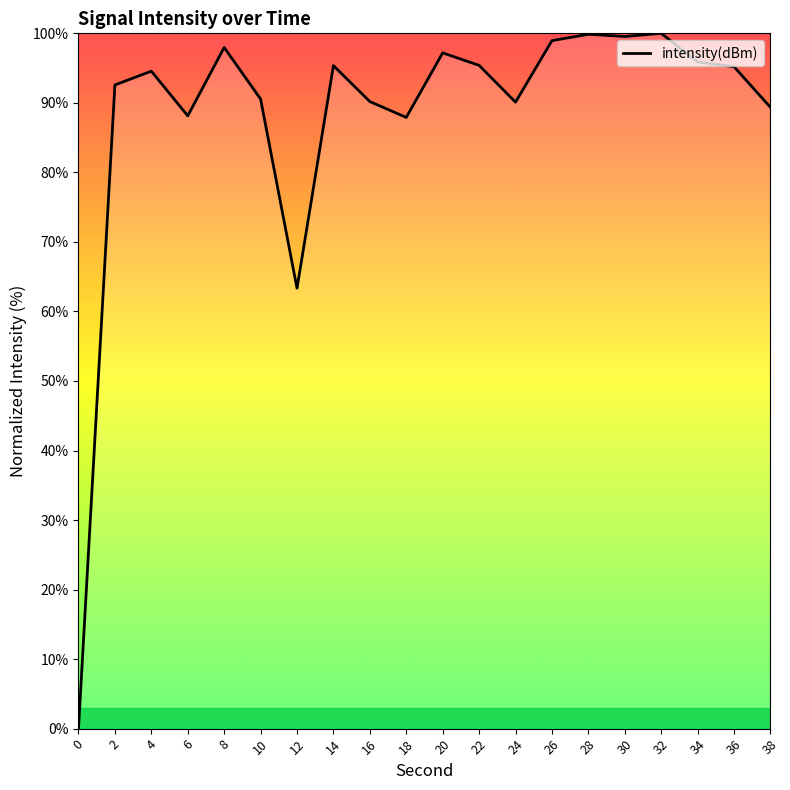

Read the value at 38.

89.4